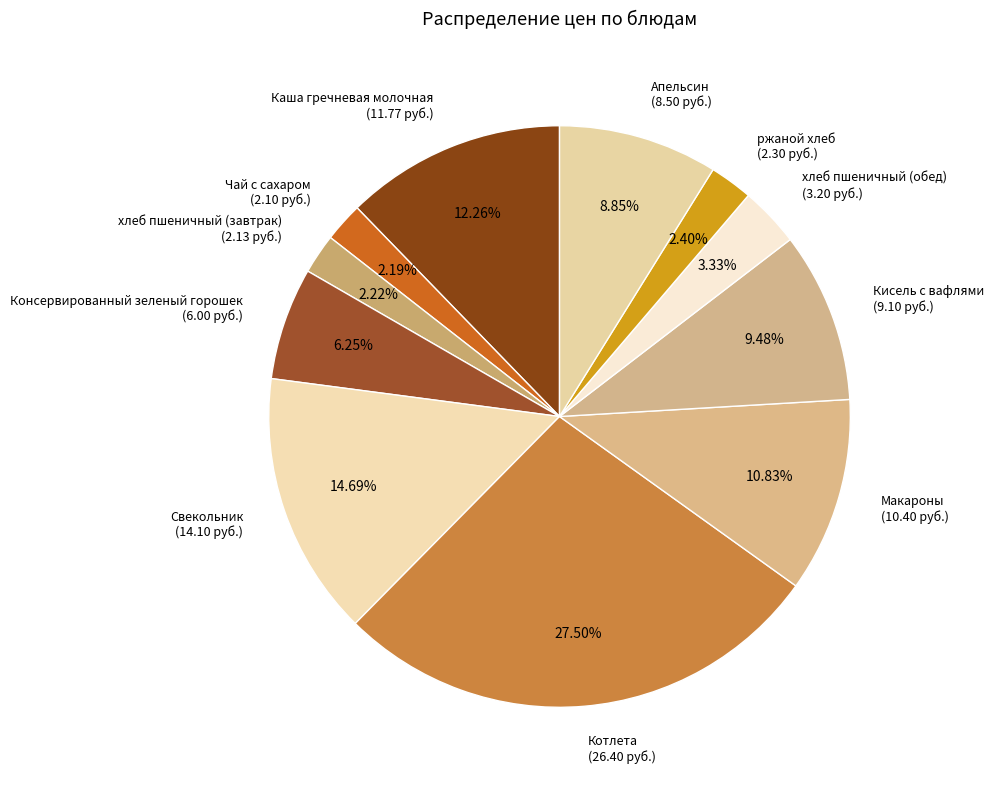

Which category has the biggest portion of the pie?

Котлета